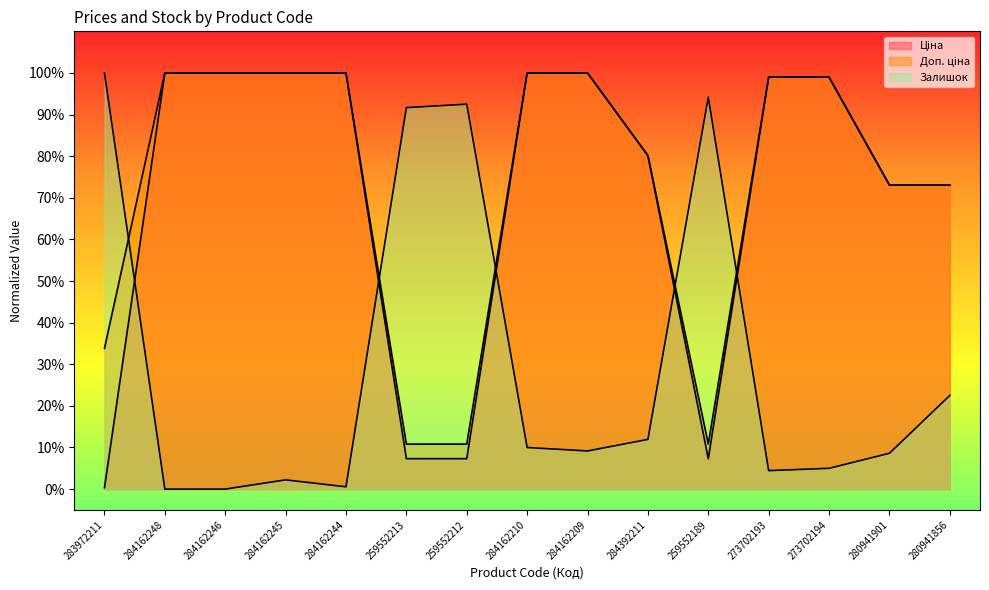

Which series has the largest range (max minus min)?

Залишок